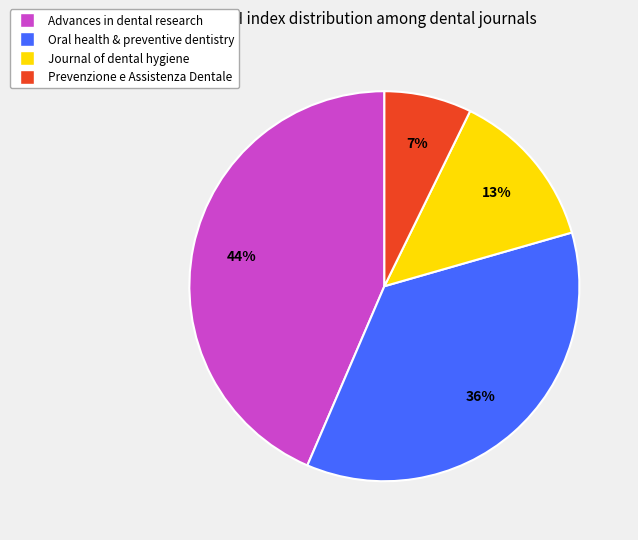

To the nearest percent, what portion does Oral health & preventive dentistry represent?

36%